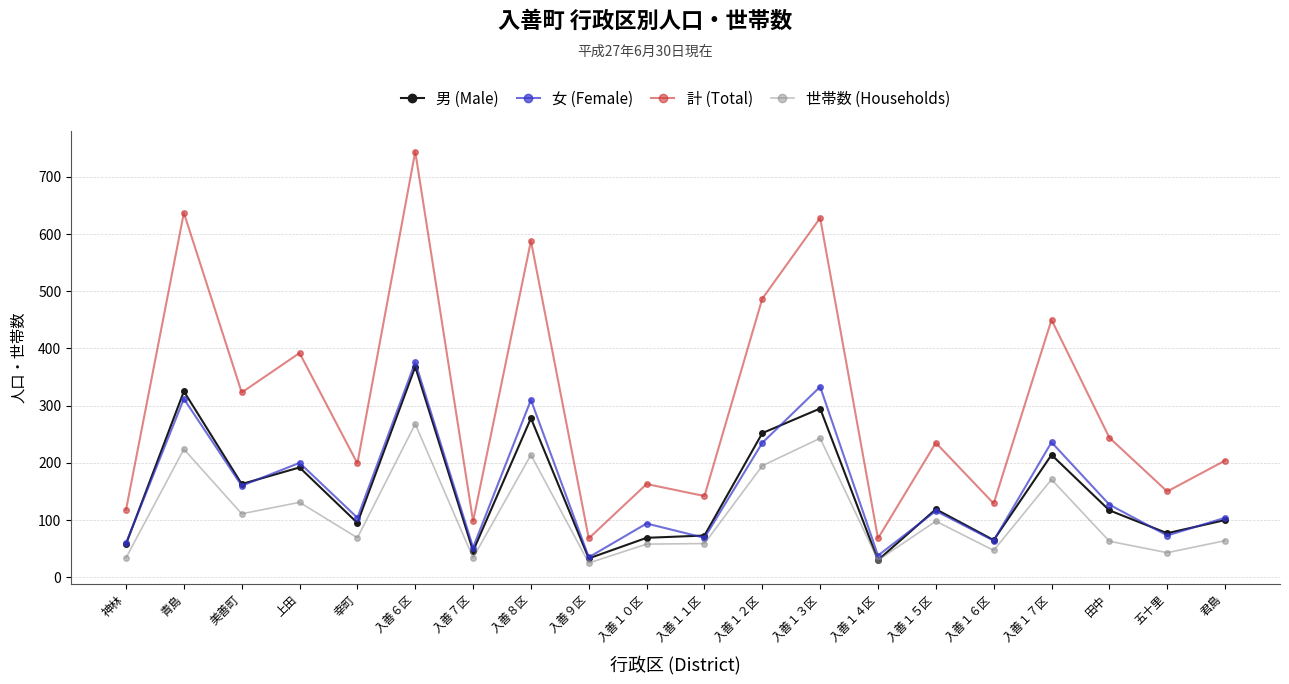

How many data points does each series have?

20